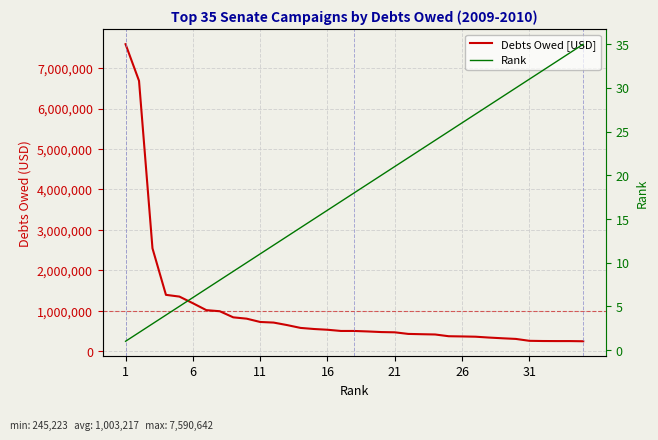

Reading left to right, what are all the values shown in this chart?

Debts Owed [USD]: 7590642	6685400	2542978	1393014	1350000	1185966	1015031	987881	837000	803865	722358	707398	645412	575432	548422	530000	500000	500000	487799	472907	466600	427100	419801	412948	370000	364657	358052	336834	319091	303094	256198	251500	250000	250000	245223
Rank: 1	2	3	4	5	6	7	8	9	10	11	12	13	14	15	16	17	18	19	20	21	22	23	24	25	26	27	28	29	30	31	32	33	34	35